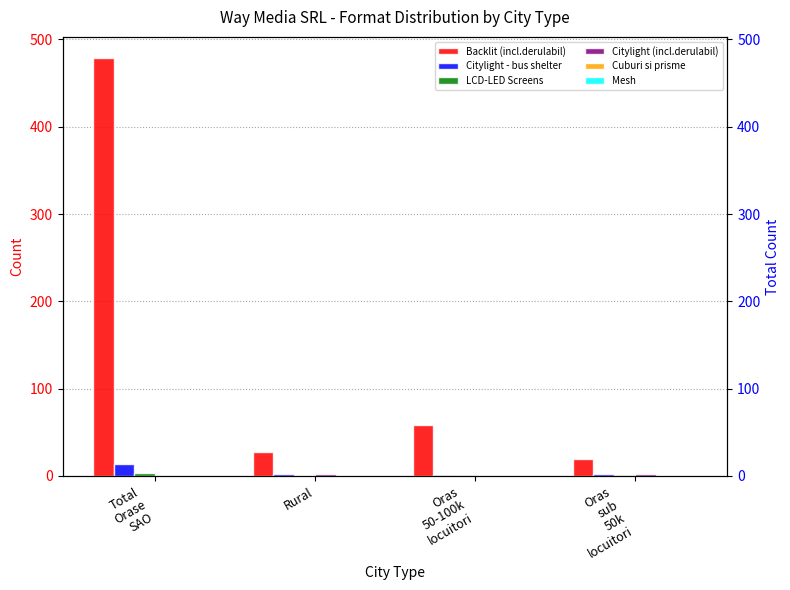

Are the bars horizontal?

No